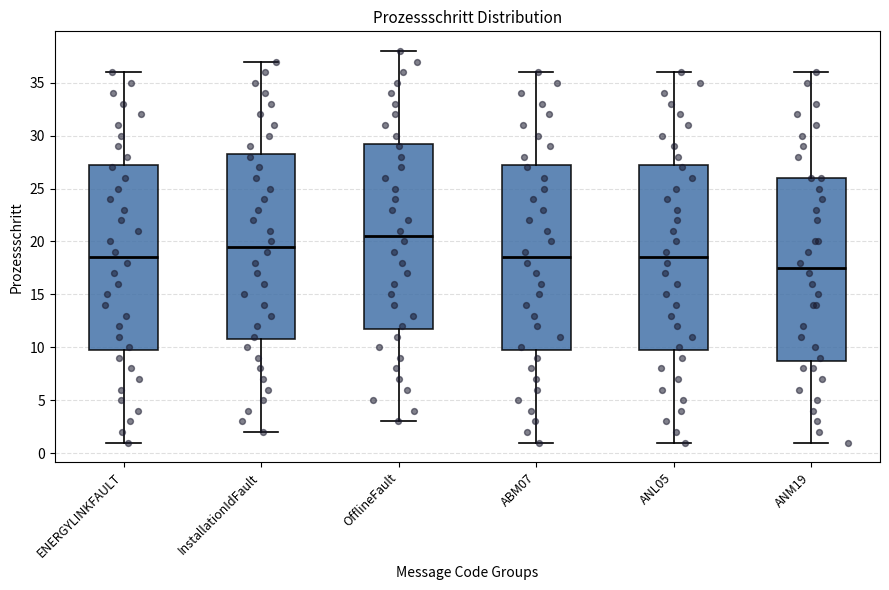

Where does the upper whisker of the box for OfflineFault end on the y-axis? The values are not printed on the chart, so give them approximately, as read against the axis.

38.0